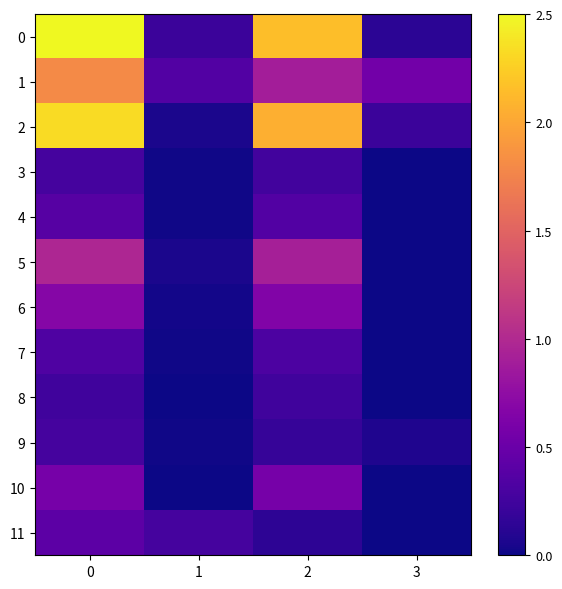

At how many categories does at least one series exceed 1?

2